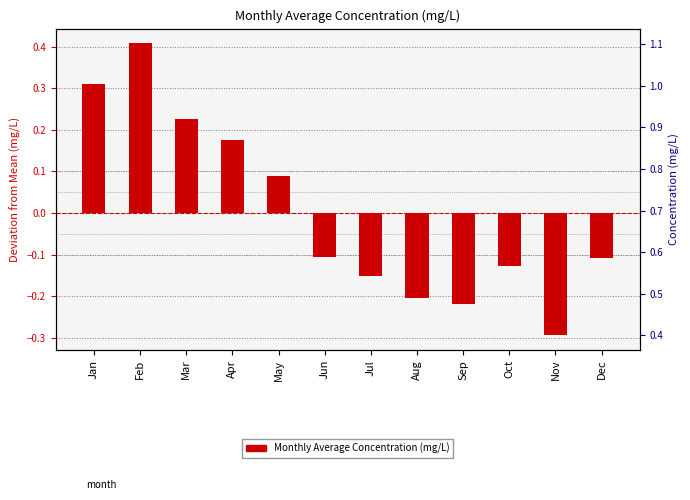

What is the greatest value displayed?

0.4